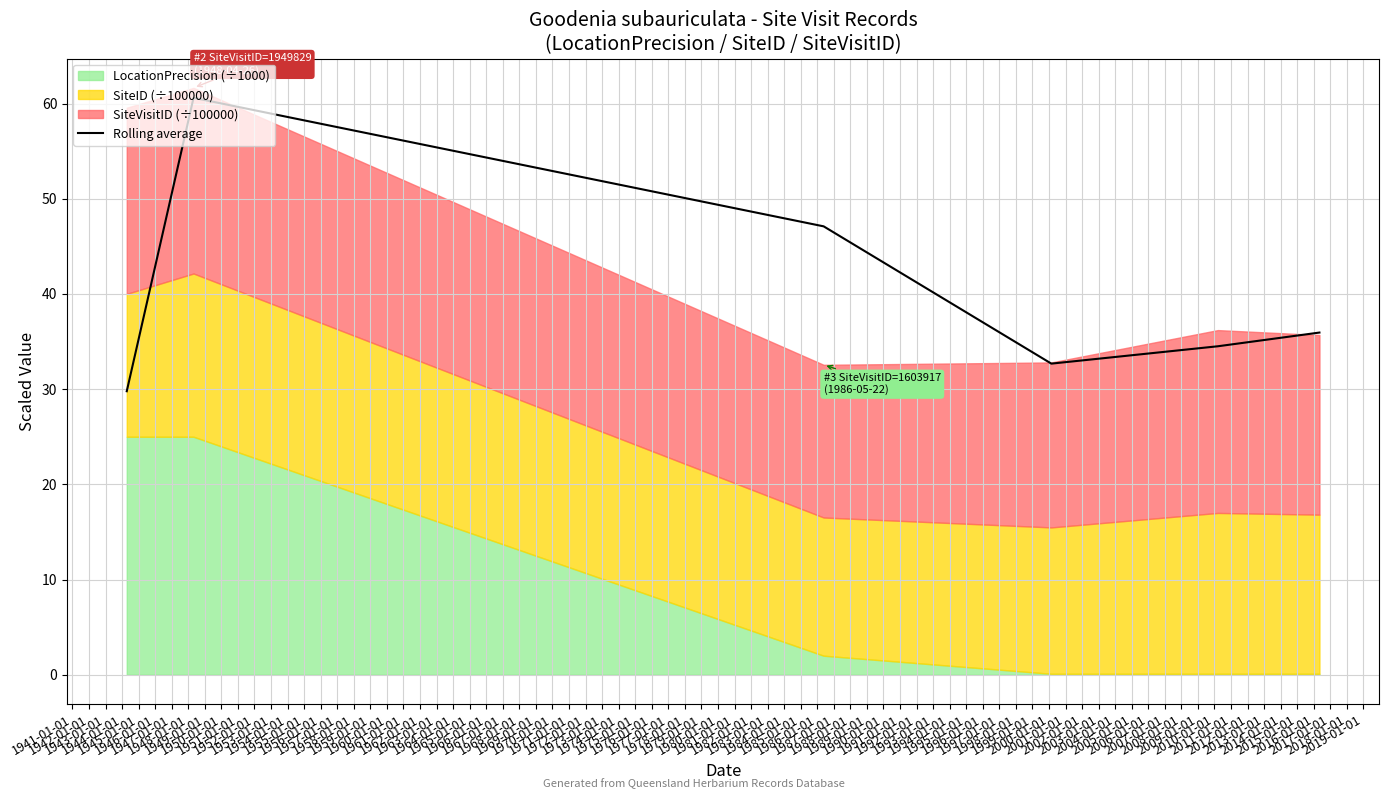

What is the minimum value shown in the chart?

29.8